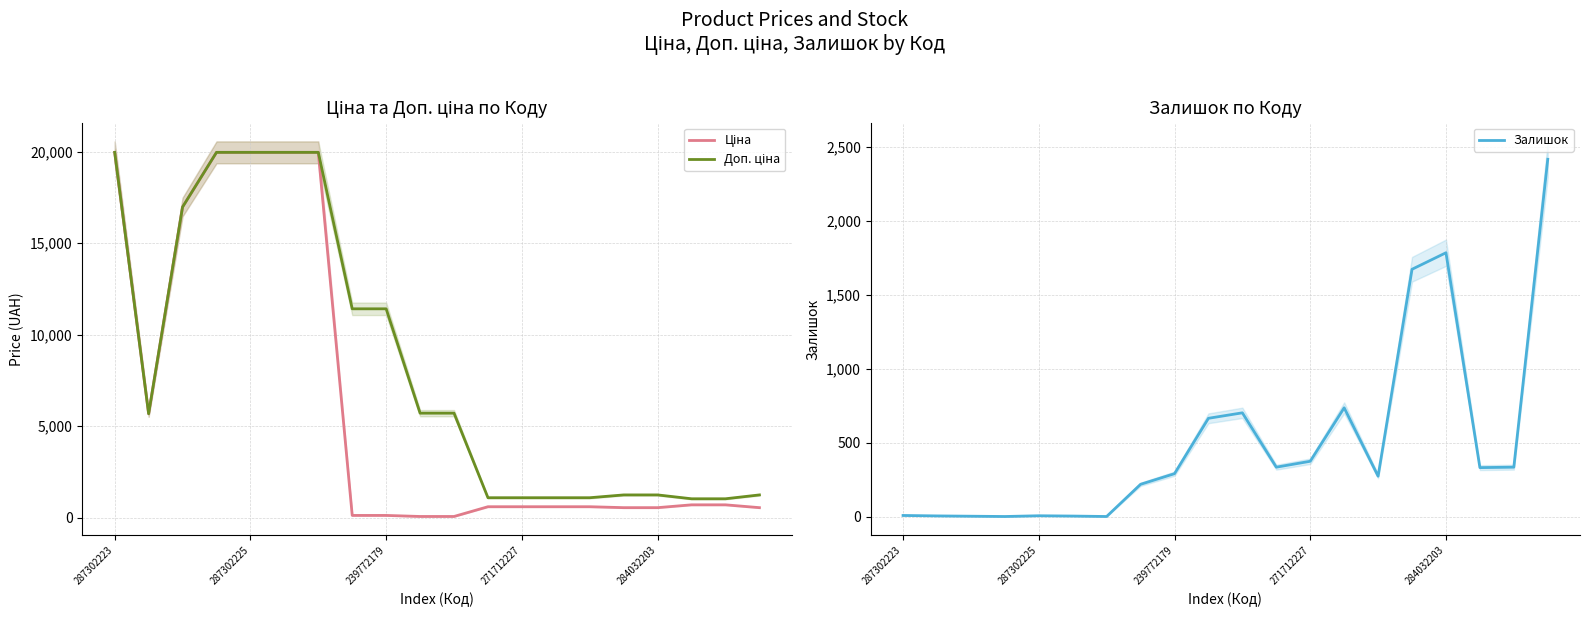

What is the difference between the maximum and second lowest values in the Доп. ціна series?

18939.5